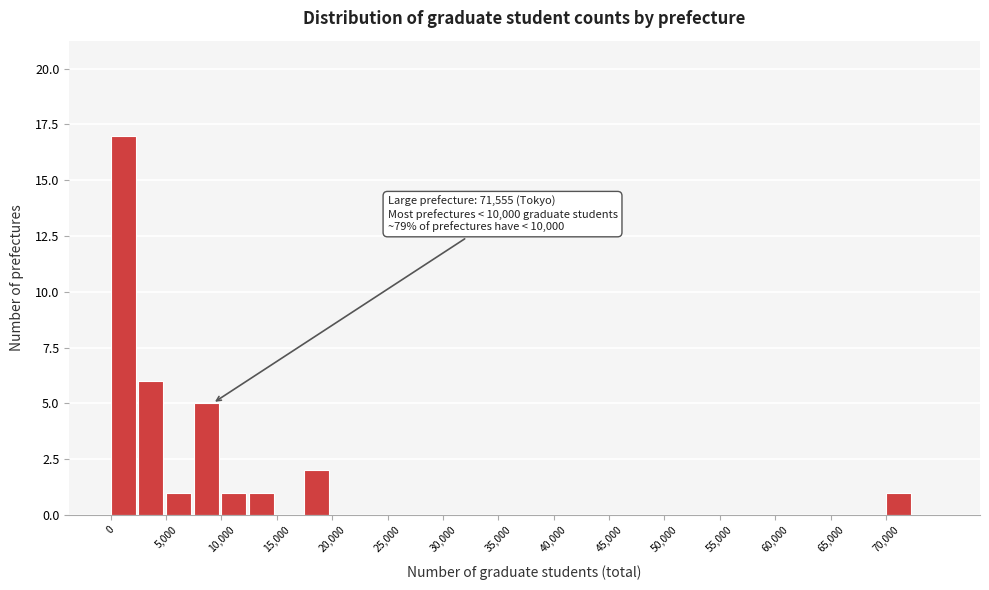

Which range on the x-axis has the tallest bar?

0 to 2500